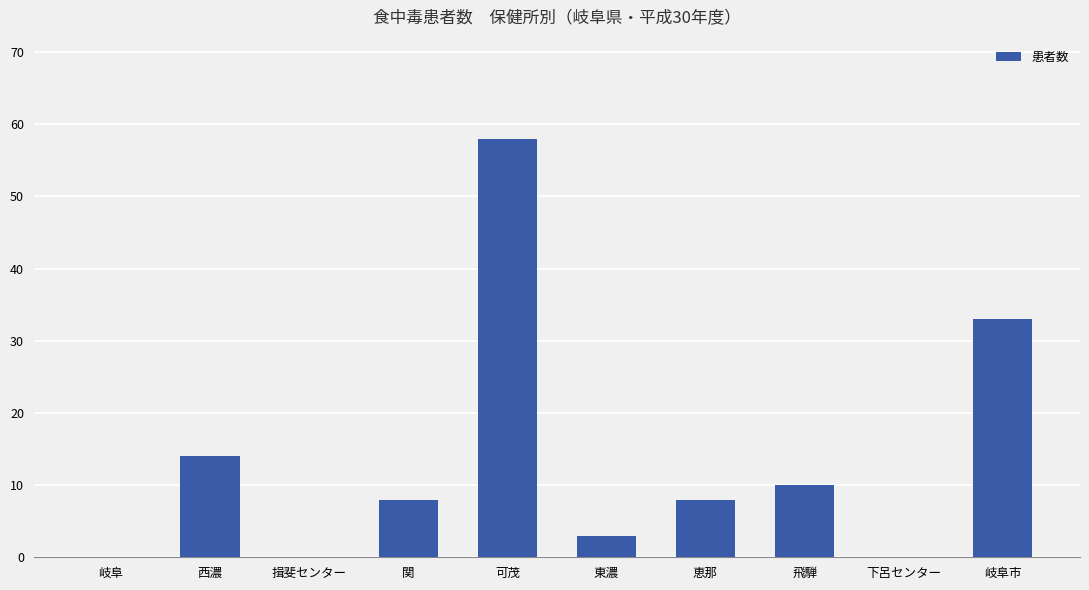

What is the change in value from 西濃 to 恵那?

-6